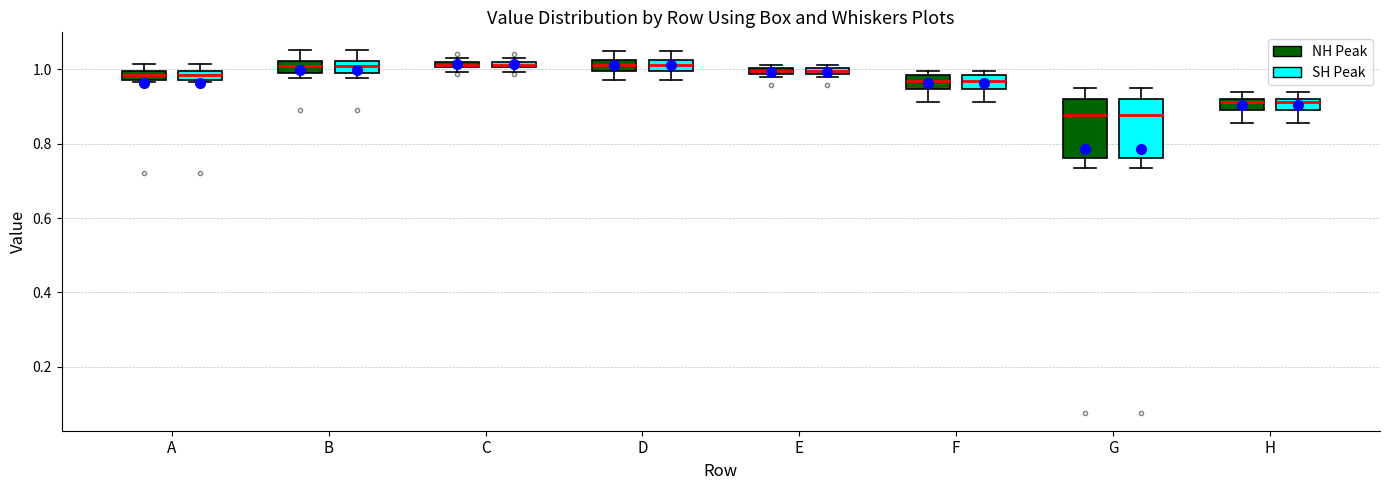

Where is the upper edge of the box for A (NH Peak) on the y-axis? The values are not printed on the chart, so give them approximately, as read against the axis.

1.00